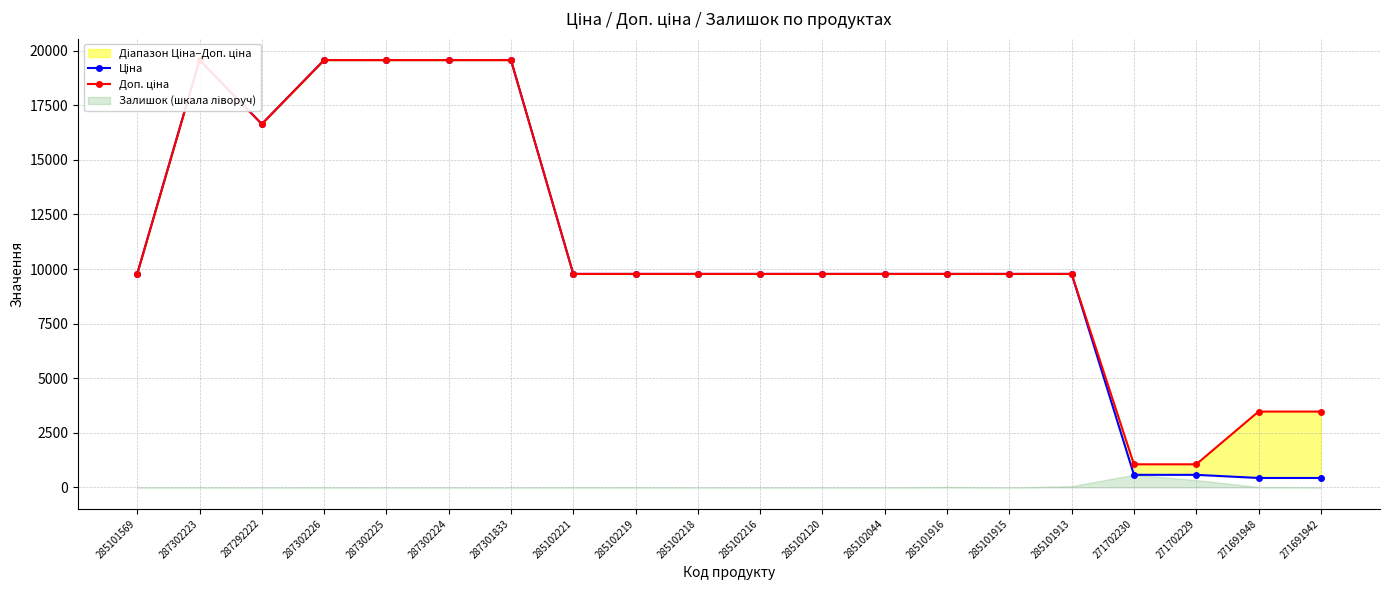

How many lines are shown in the chart?

2